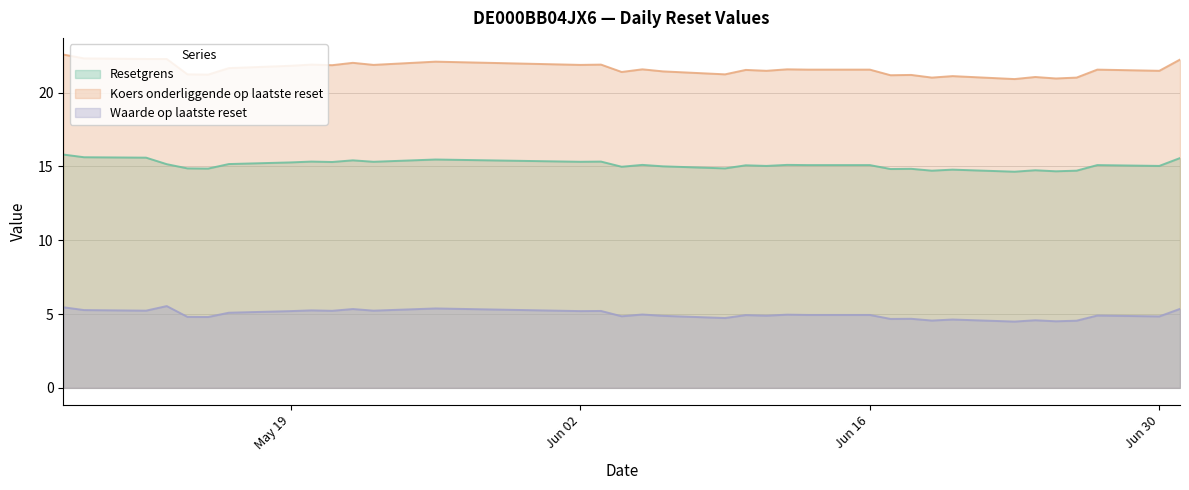

True or false: Waarde op laatste reset and Resetgrens cross at least once.

False